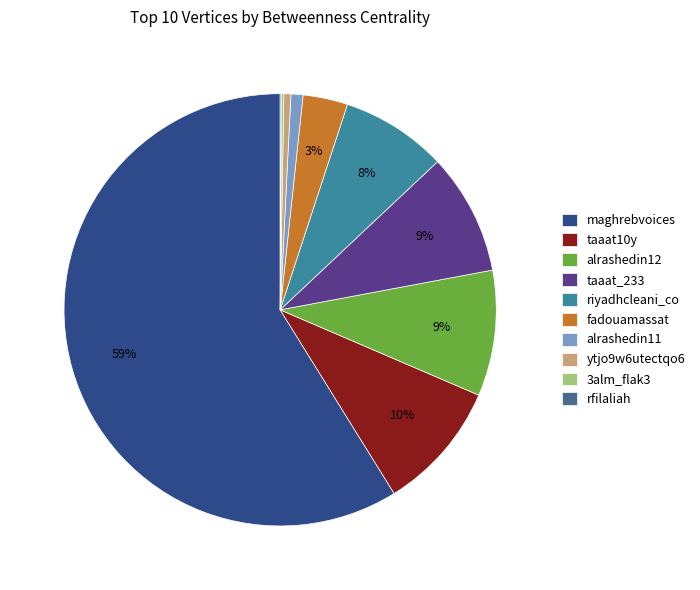

True or false: taaat10y accounts for 10% of the total.

True